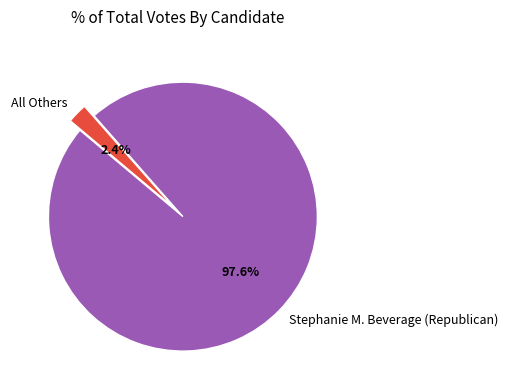

Which category has the biggest portion of the pie?

Stephanie M. Beverage (Republican)